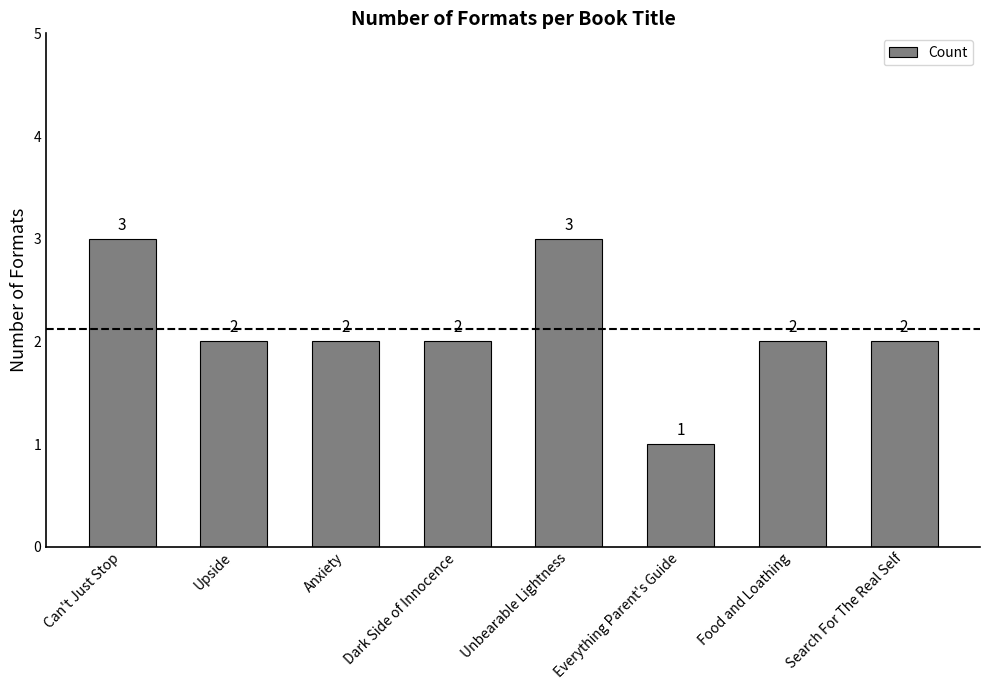

How many bars are there in total?

8